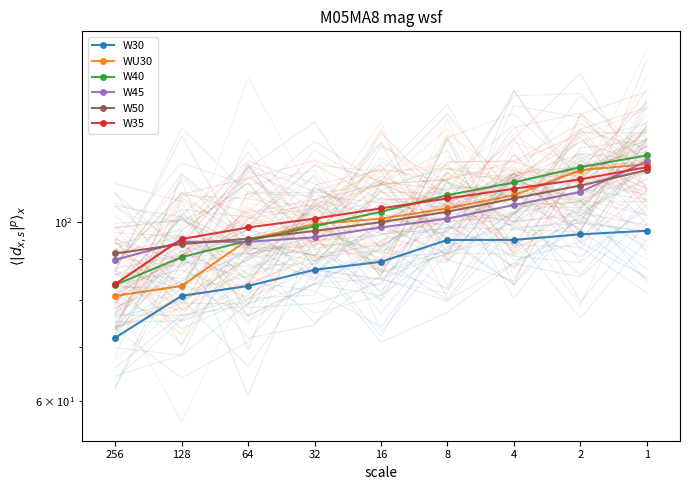

Where is W30 nearest to the value 84?

64